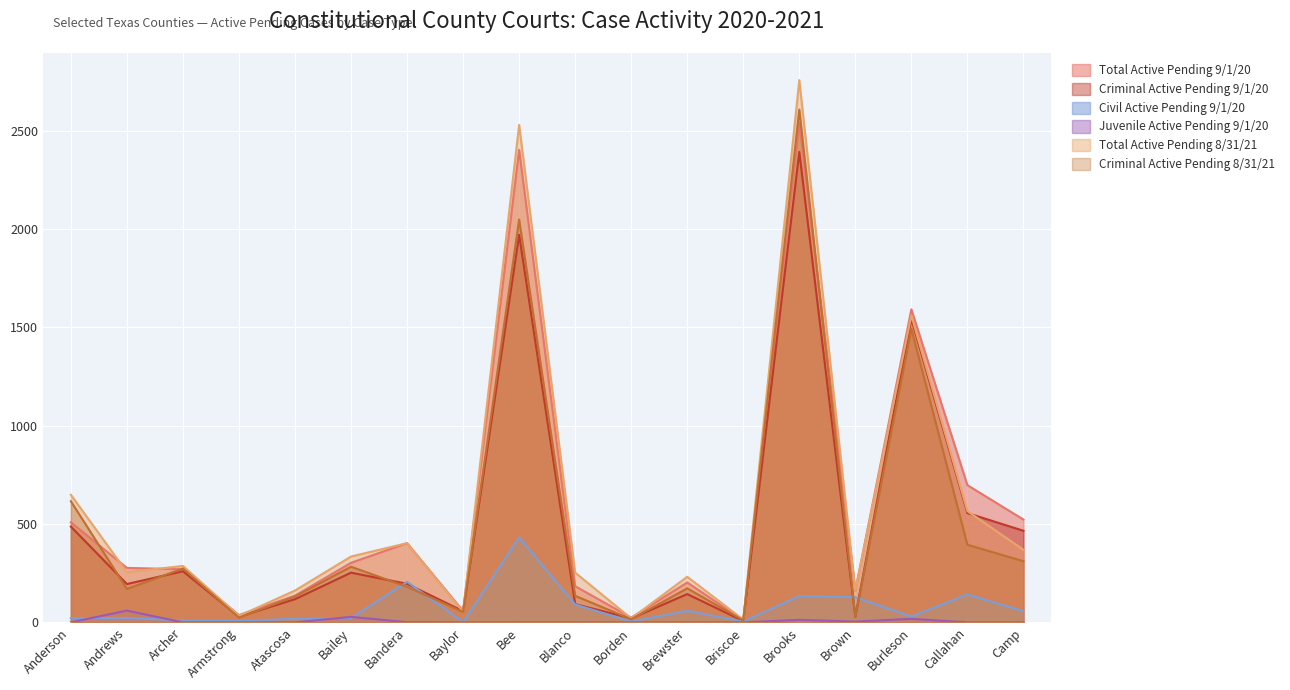

What is the maximum value shown in the chart?

2758